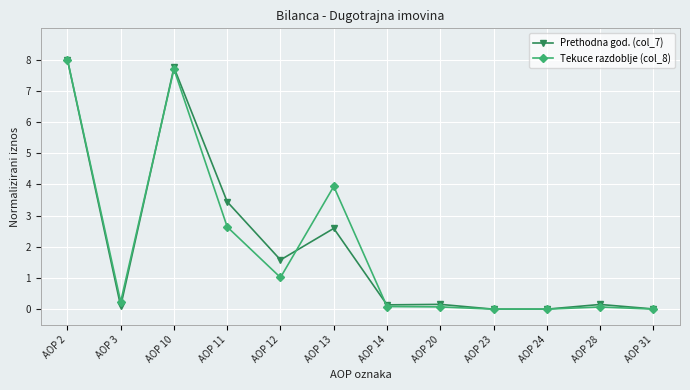

What is the total value across all series at AOP 11?

6.1